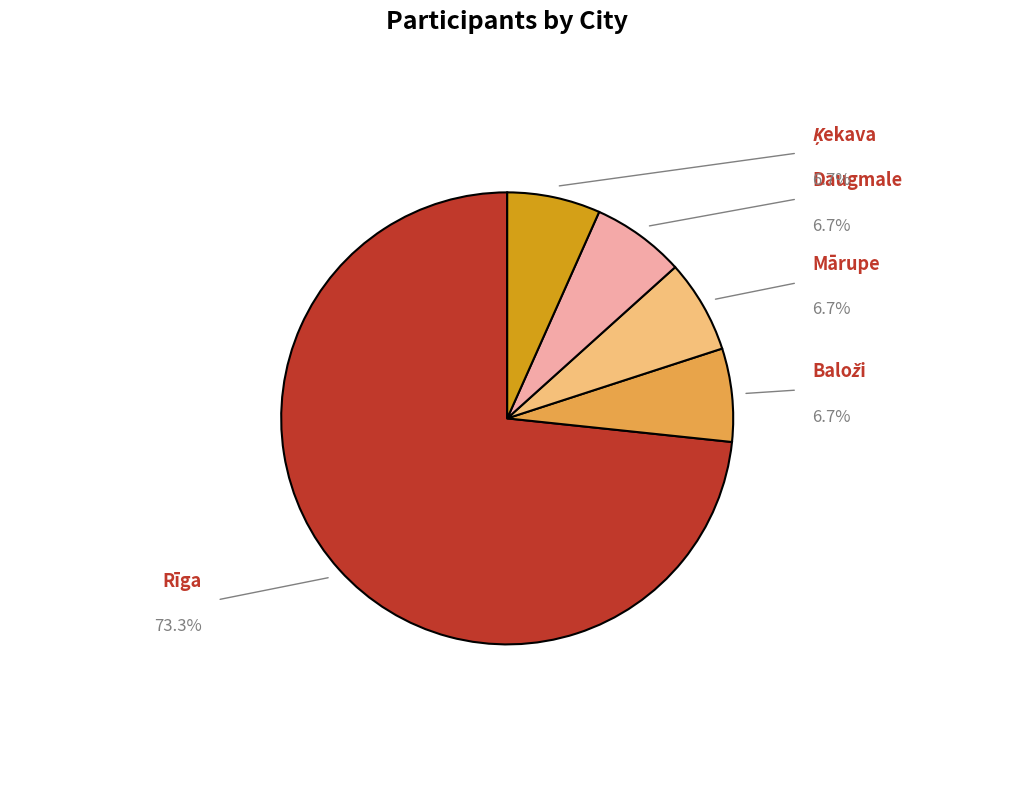

Which slice is the largest?

Rīga